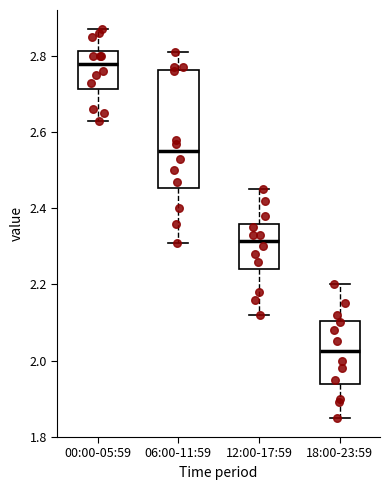

Which box is the tallest, from its lower edge to its upper edge?

06:00-11:59